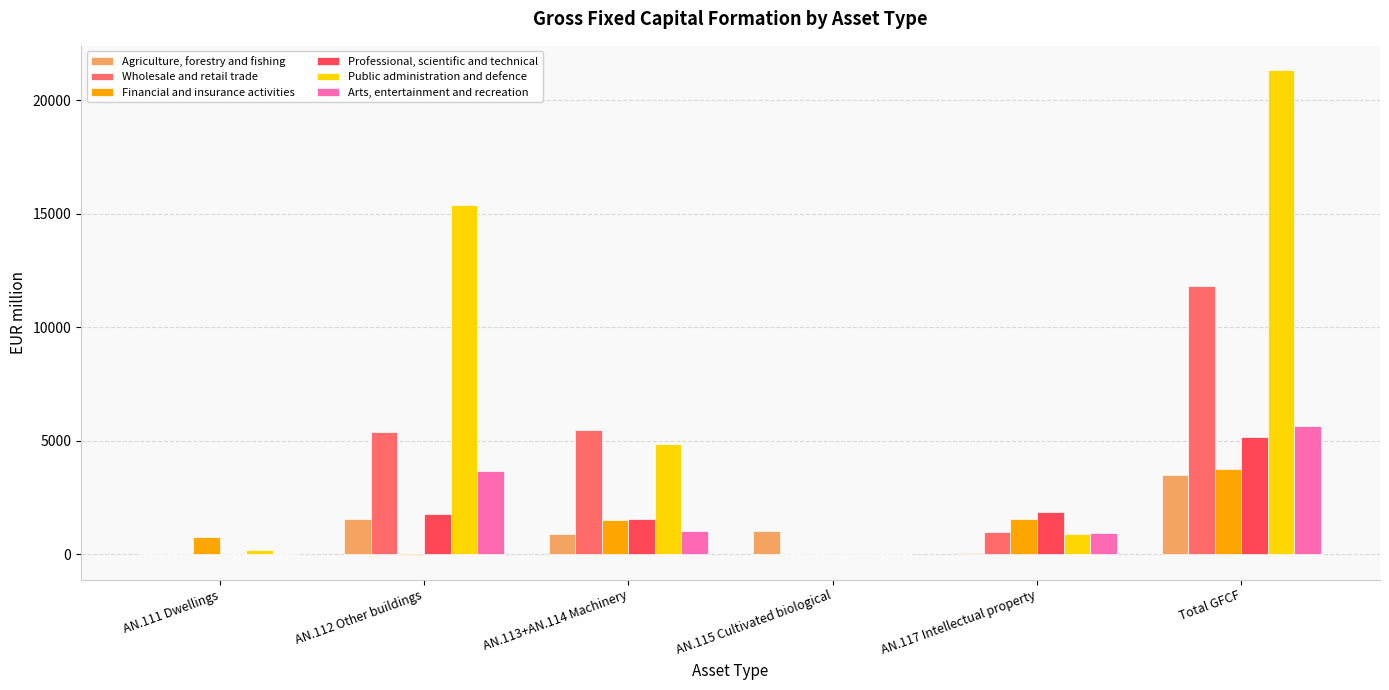

How many data points does each series have?

6